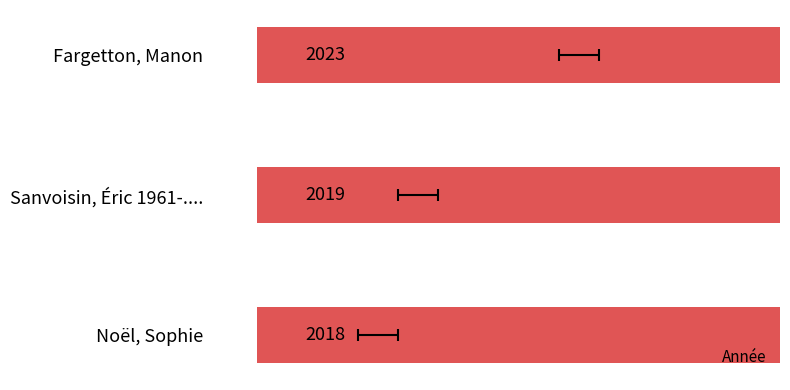

Are the bars grouped side by side (vs. stacked)?

No